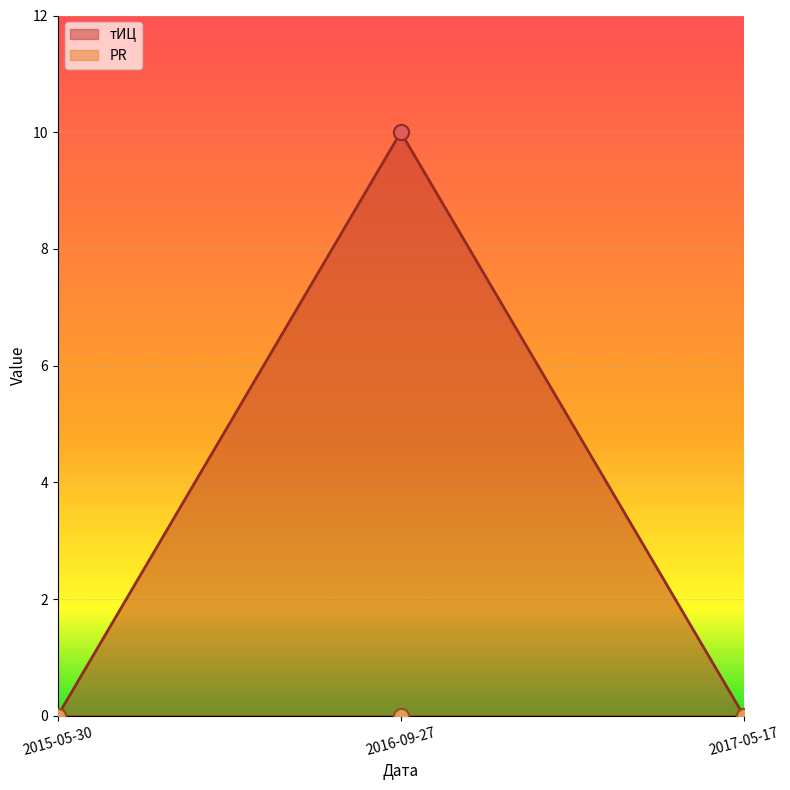

What is the change in value from 2015-05-30 to 2016-09-27?

+10